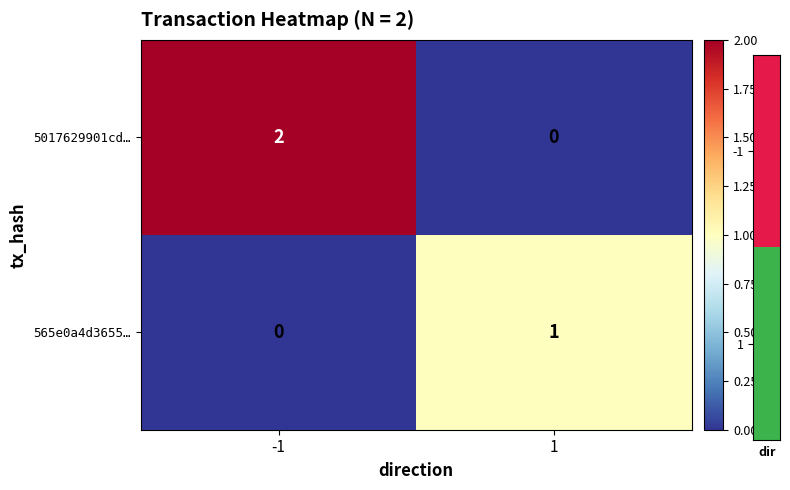

The value of 5017629901cd… at -1 is 3. True or false?

False